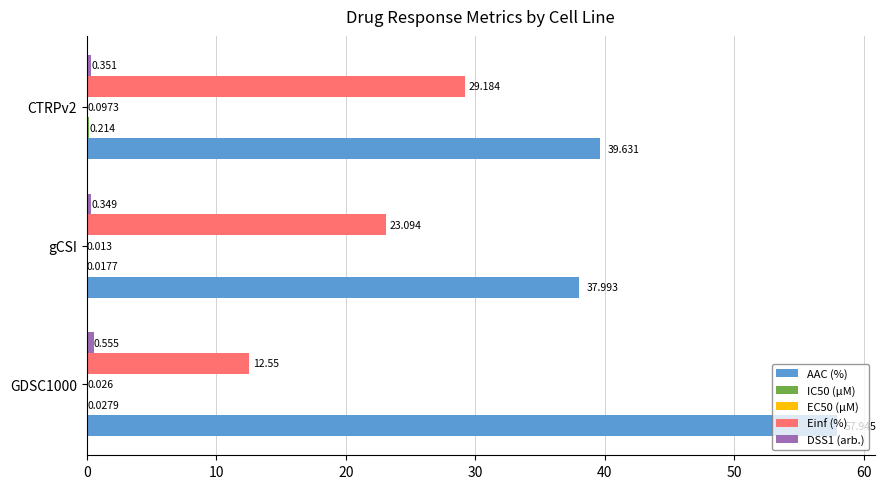

Is the value of Einf (%) at GDSC1000 greater than the value of AAC (%) at gCSI?

No